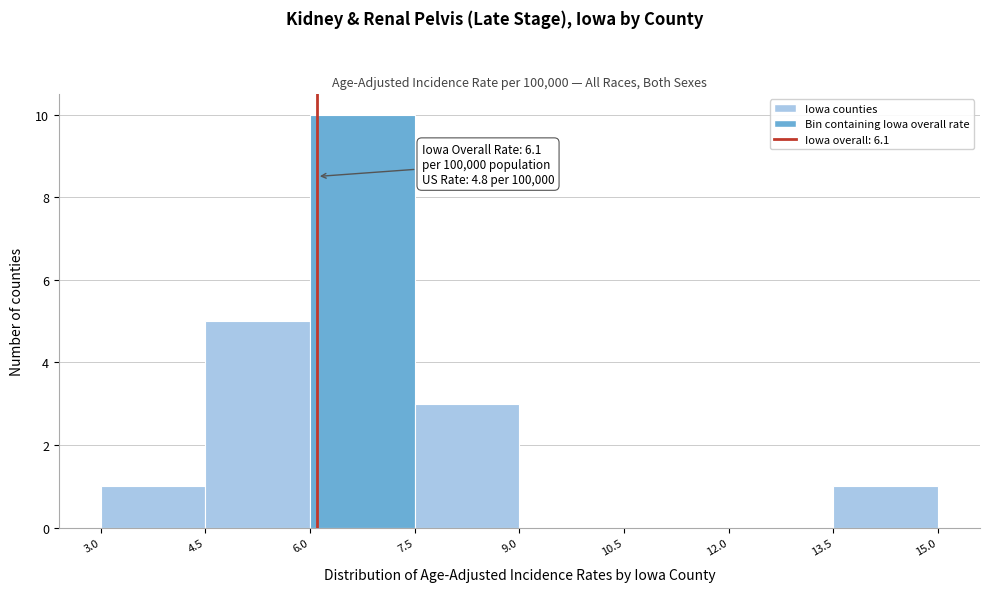

Which range on the x-axis has the tallest bar?

6.0 to 7.5